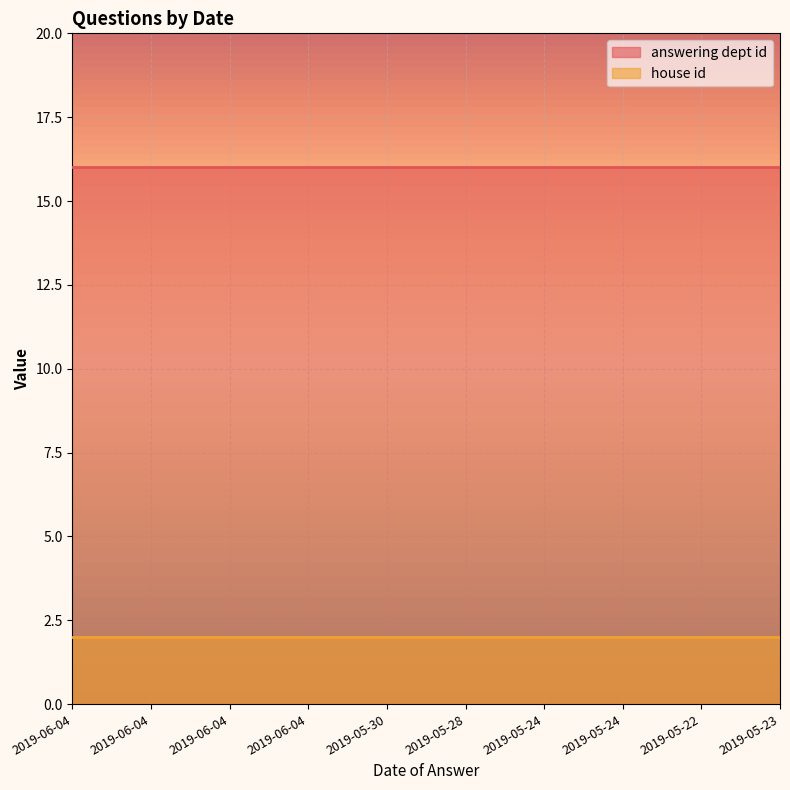

True or false: house id has a value of 1 at 2019-05-30.

False